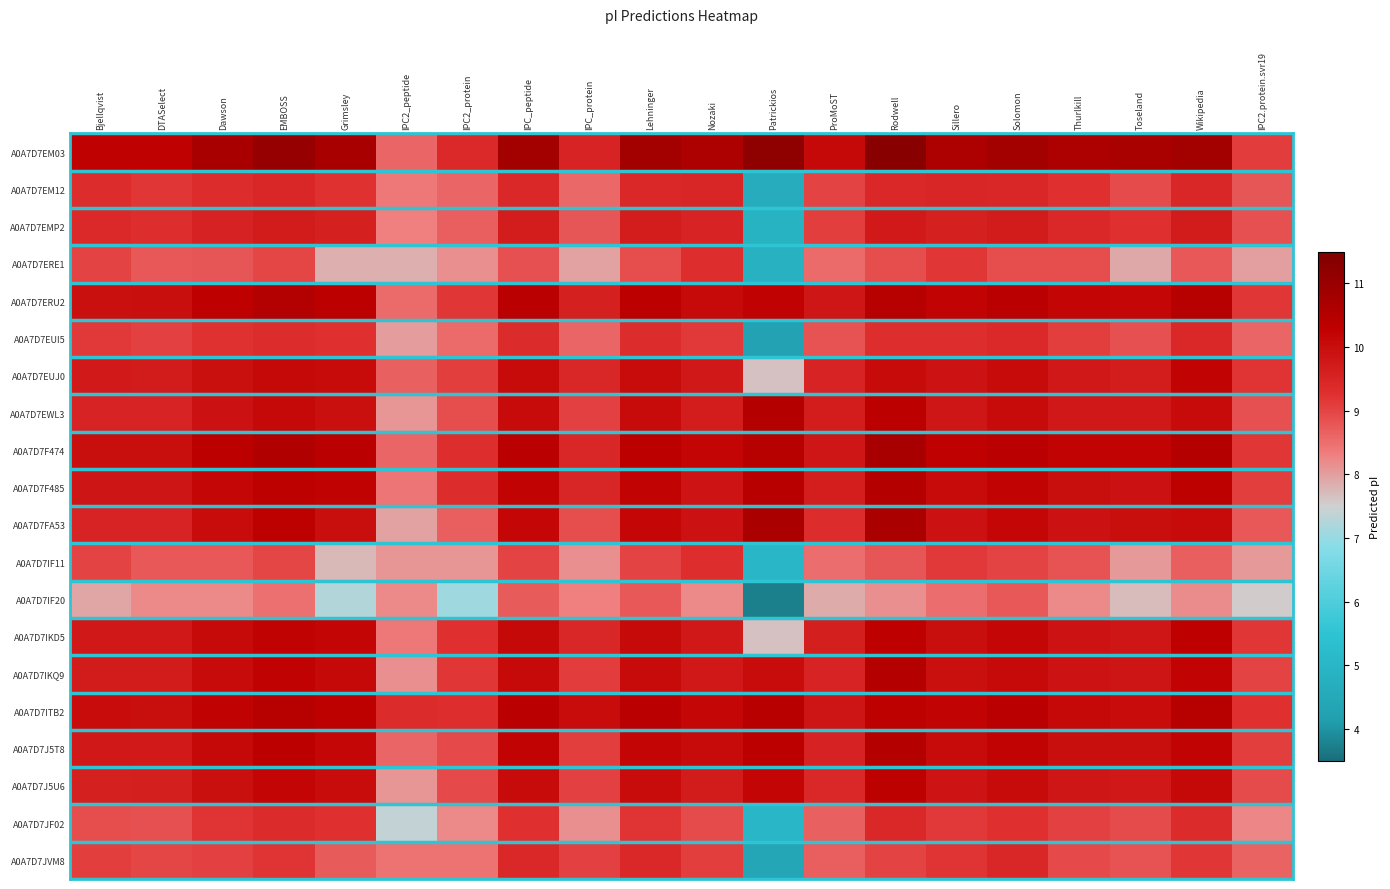

What is the spread (max minus min) of values at Lehninger?

2.1